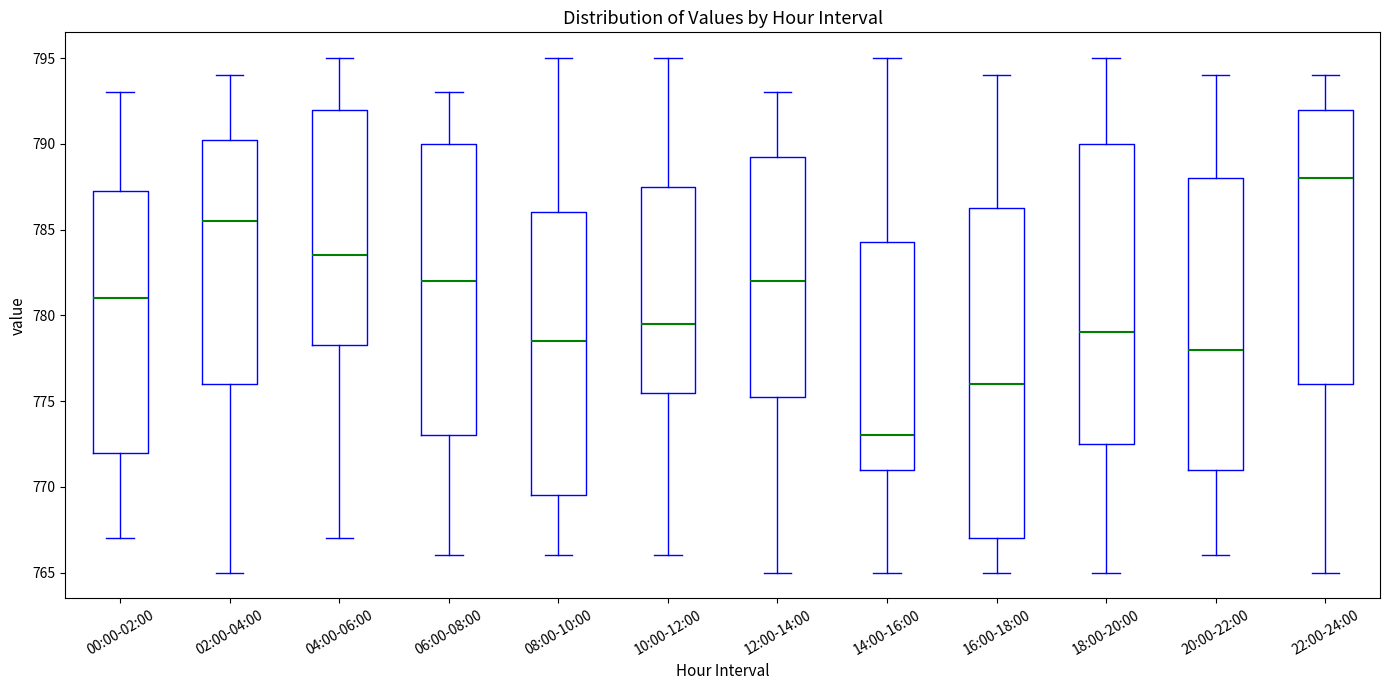

Where does the lower whisker of the box for 20:00-22:00 end on the y-axis? The values are not printed on the chart, so give them approximately, as read against the axis.

766.0